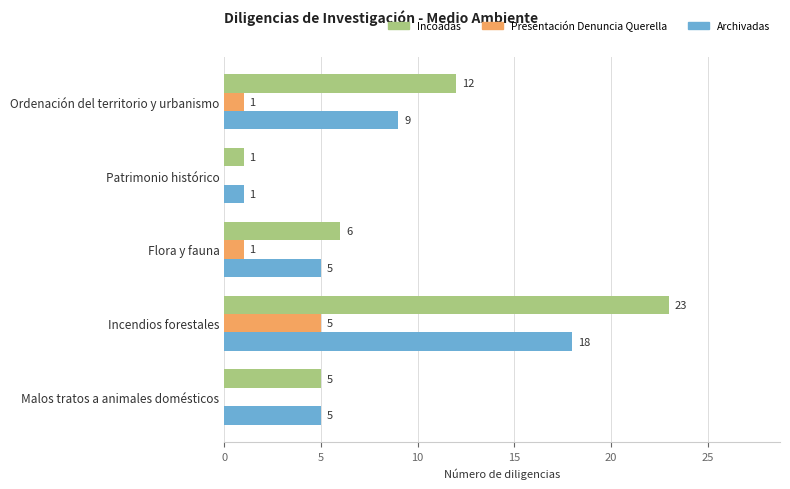

Which series has the largest total across all categories?

Incoadas